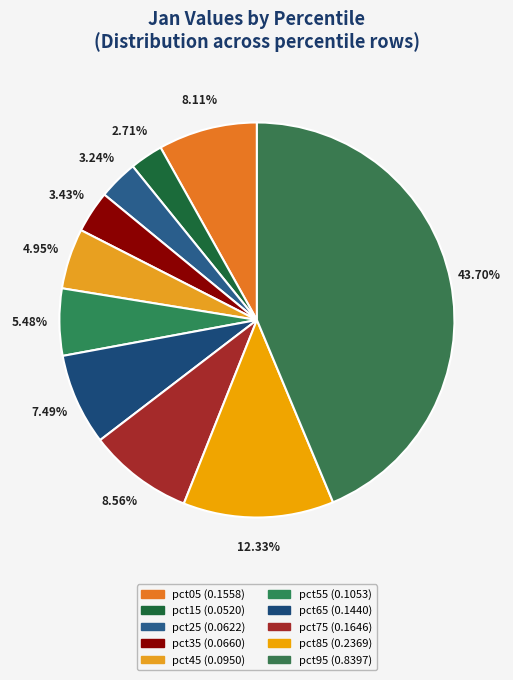

To the nearest percent, what is the difference between the pct55 and pct35 slice percentages?

2%